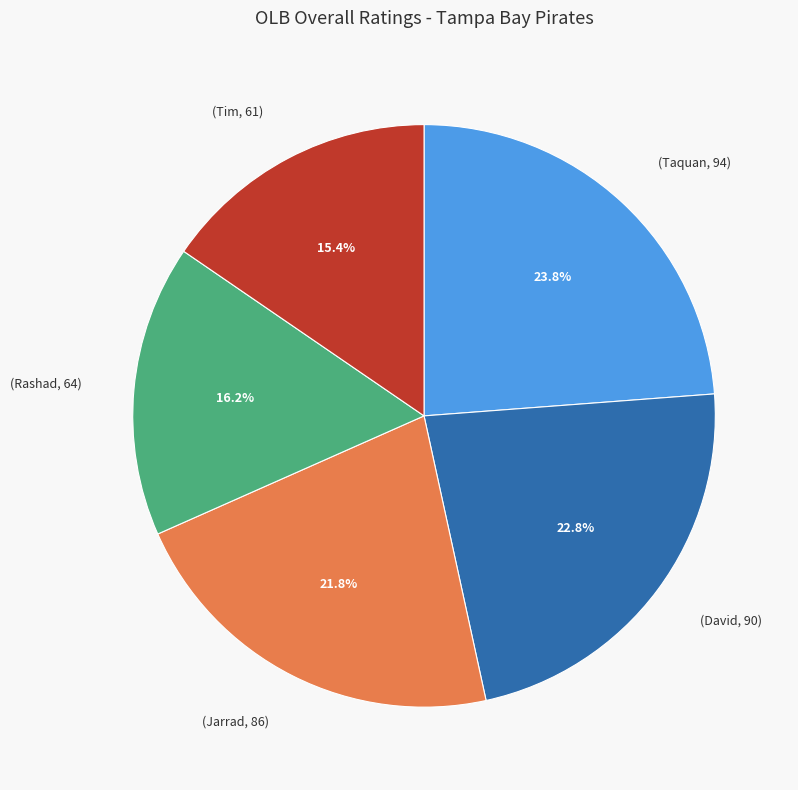

Does any single category account for the majority?

No